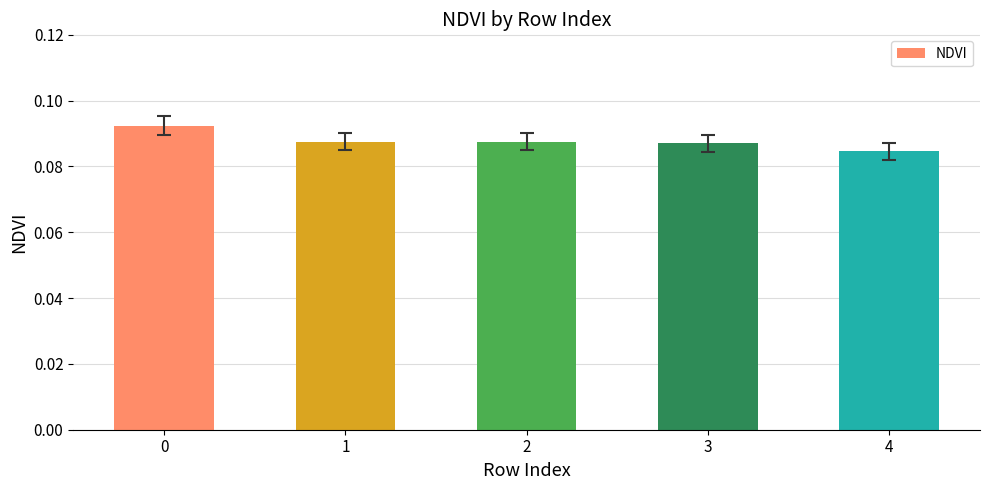

Is it true that the value at 3 is 0.0?

False